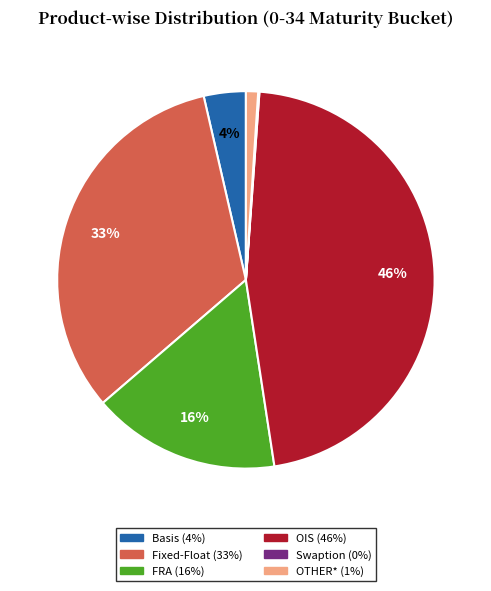

Does any single category account for the majority?

No